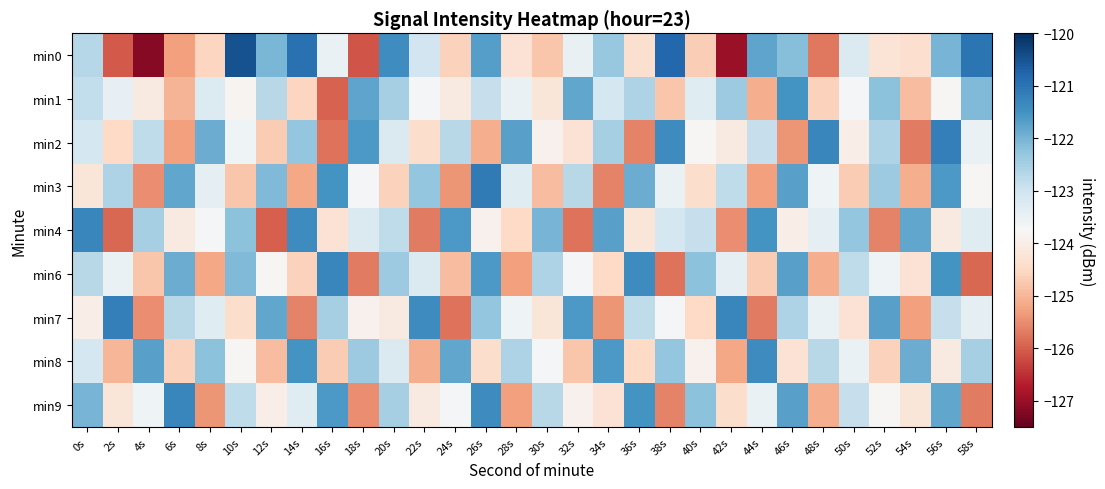

Which category has the lowest value across all series?

4s